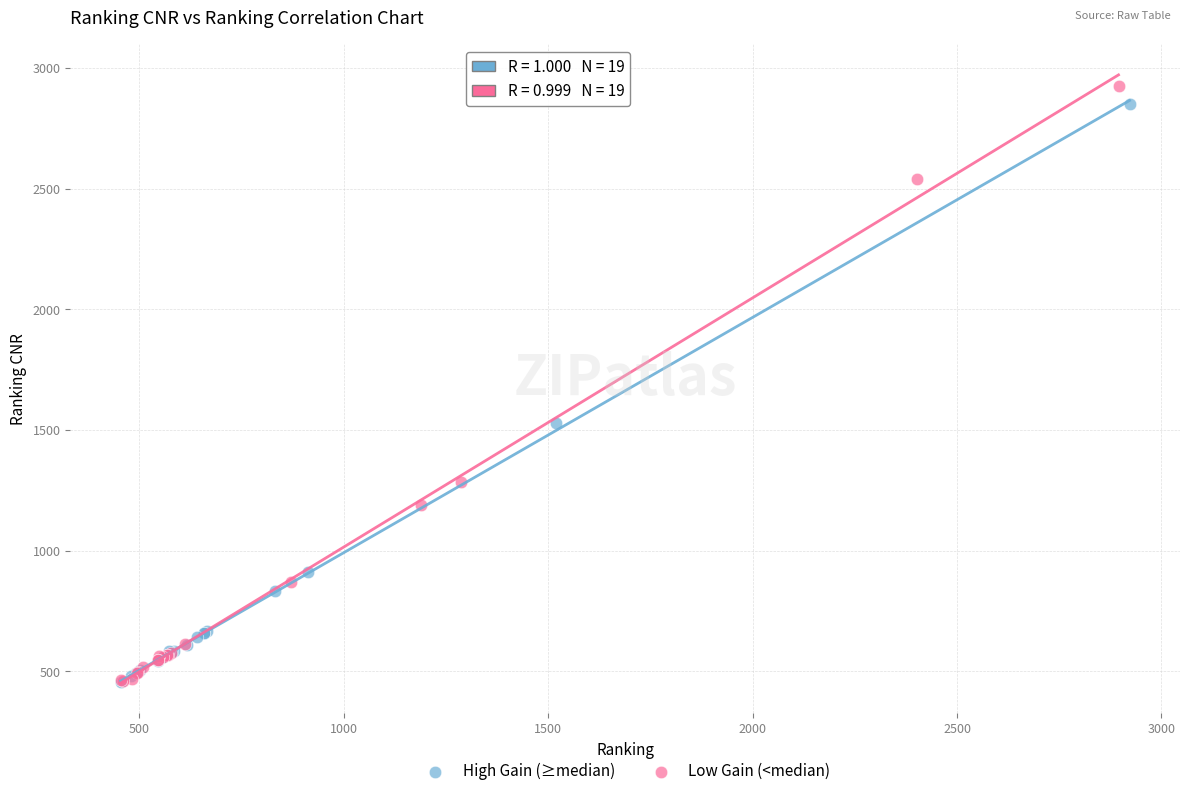

What are all the series names shown in the legend?

High Gain (≥median), Low Gain (<median)